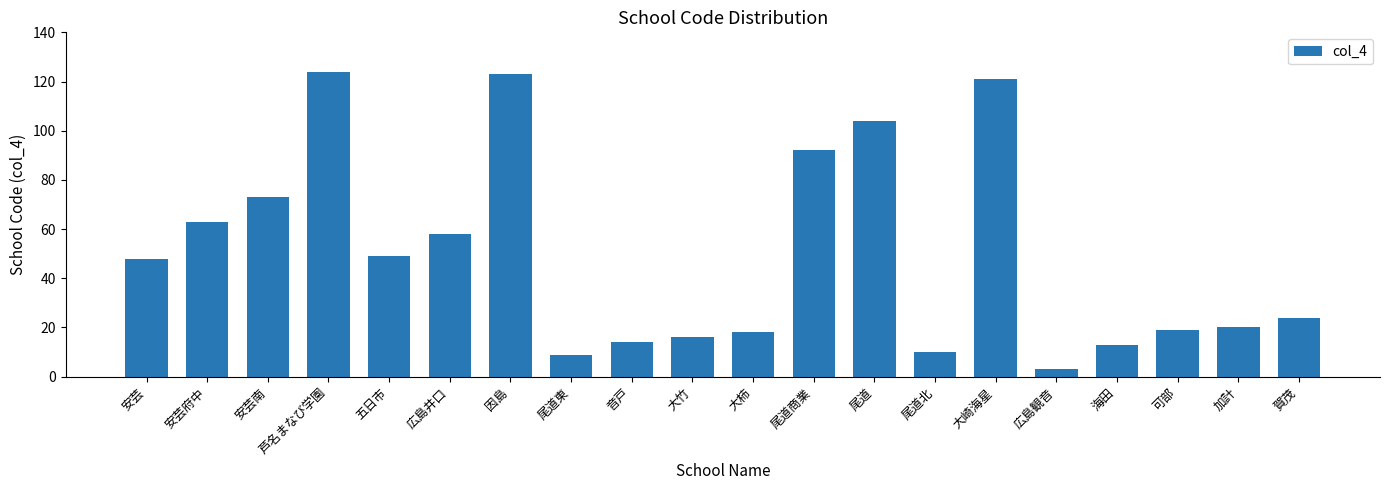

Which label corresponds to the smallest value in the chart?

広島観音